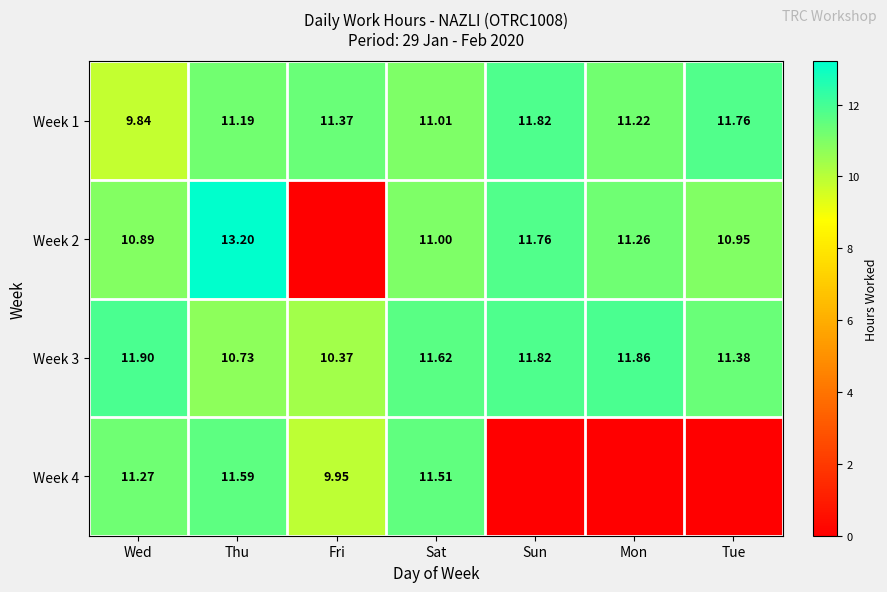

What is the difference between the highest and lowest values at Sat?

0.6